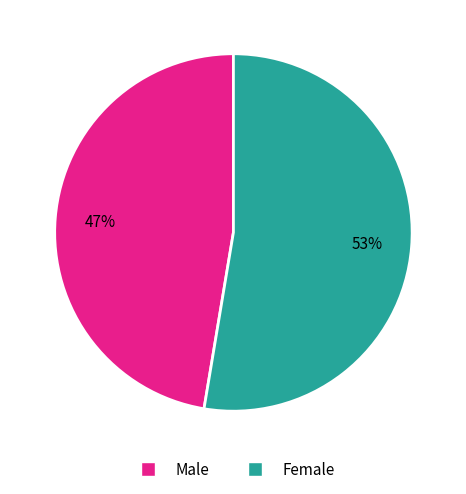

How many slices are in this pie chart?

2